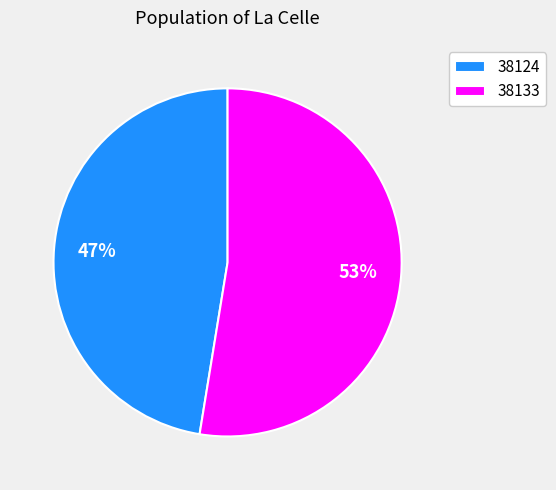

The 38133 slice represents 45% of the pie. True or false?

False